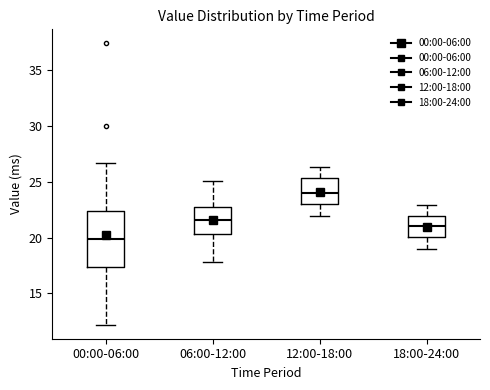

Where is the upper edge of the box for 06:00-12:00 on the y-axis? The values are not printed on the chart, so give them approximately, as read against the axis.

22.5